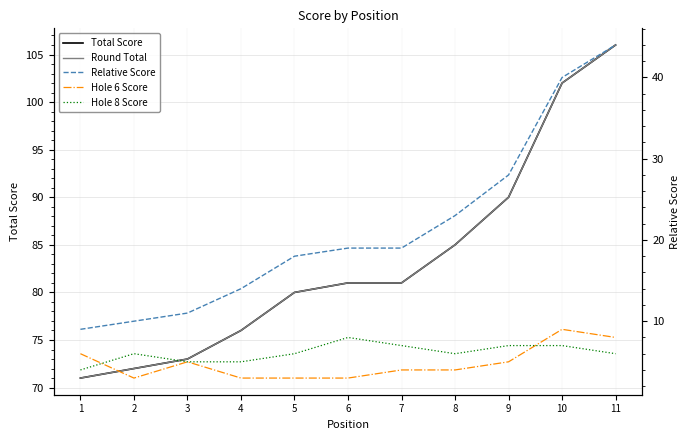

True or false: Hole 6 Score has a value of 9 at 10.

True